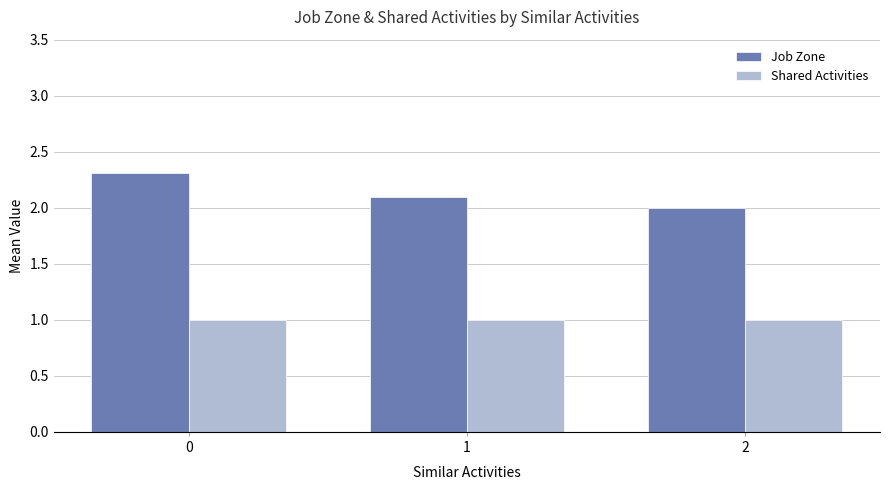

Reading left to right, transcribe all the data shown in this chart.

Job Zone: 2.3	2.1	2.0
Shared Activities: 1.0	1.0	1.0